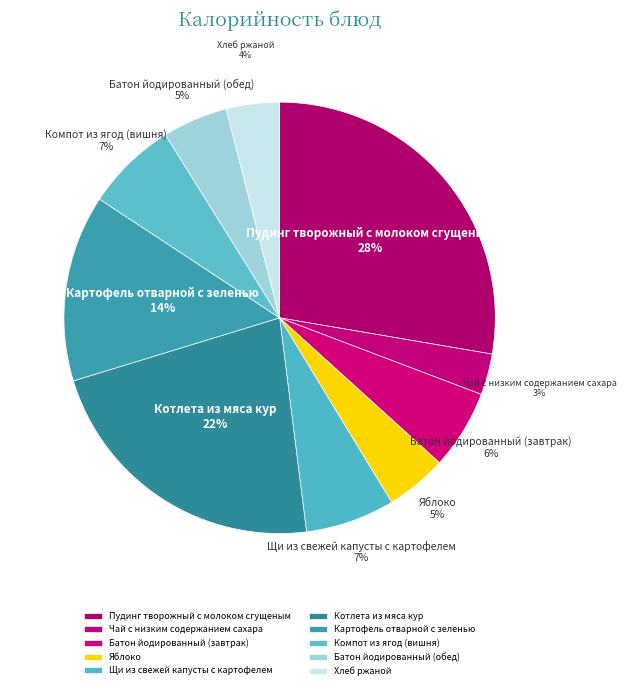

To the nearest percent, what is the difference between the largest and smallest slice percentages?

25%